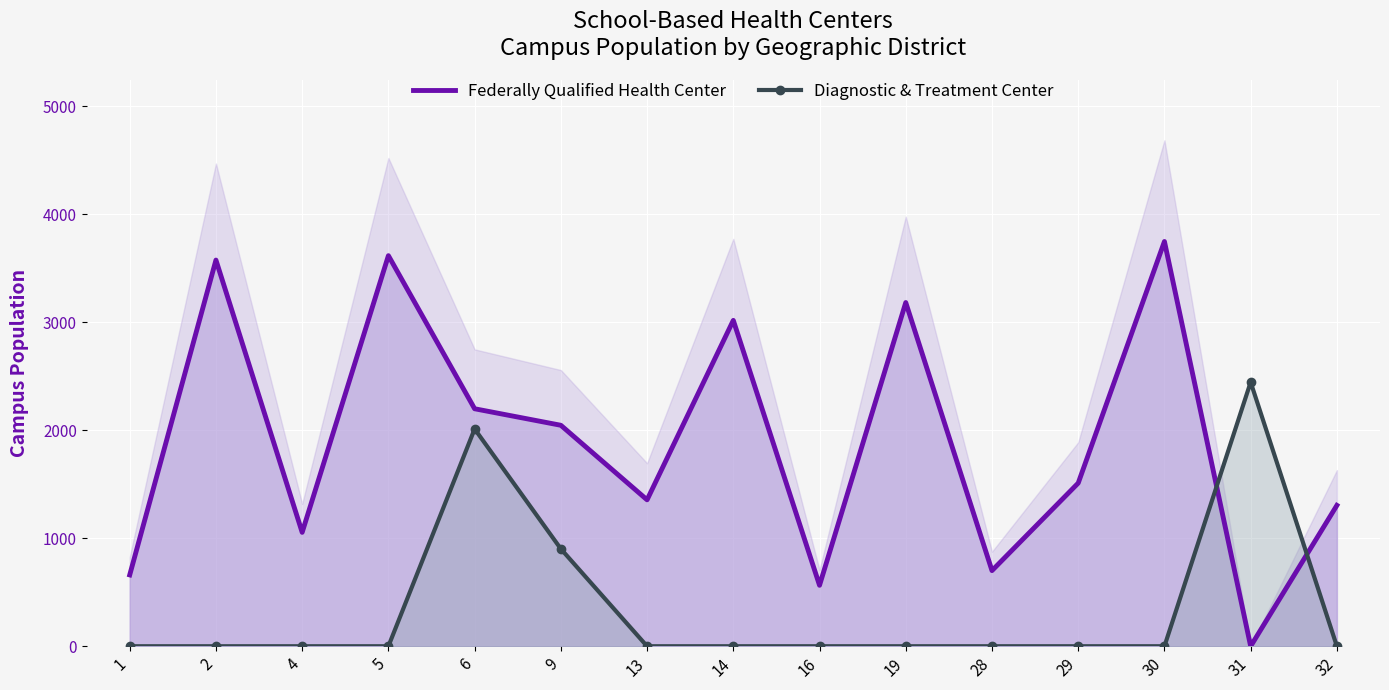

What is the sum of all Federally Qualified Health Center values?

28522